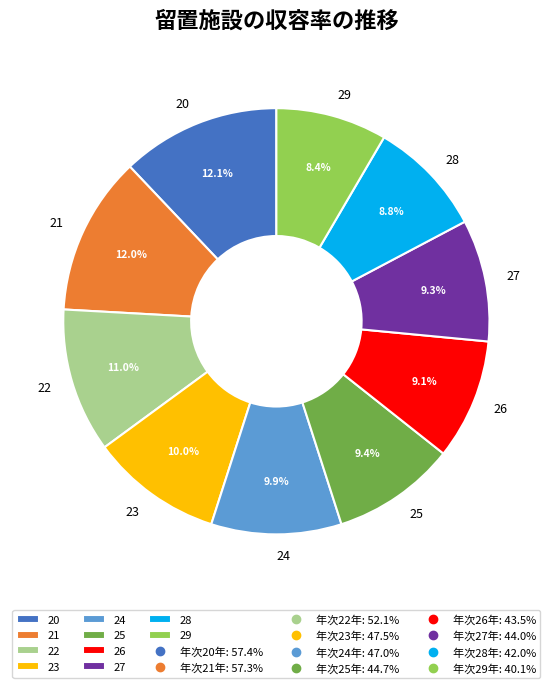

What is the total percentage of 23 and 21?

22.0%